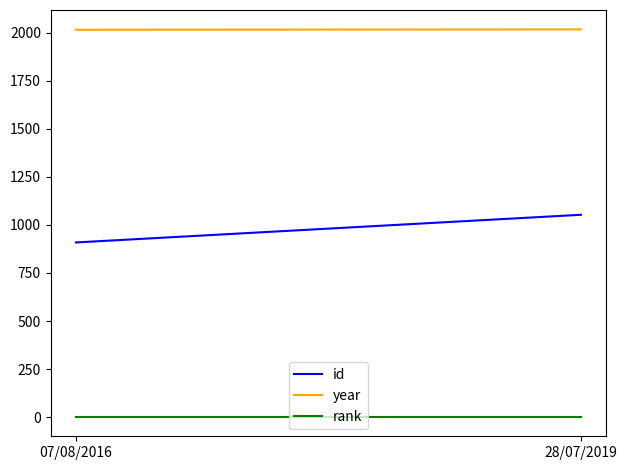

How many lines are shown in the chart?

3